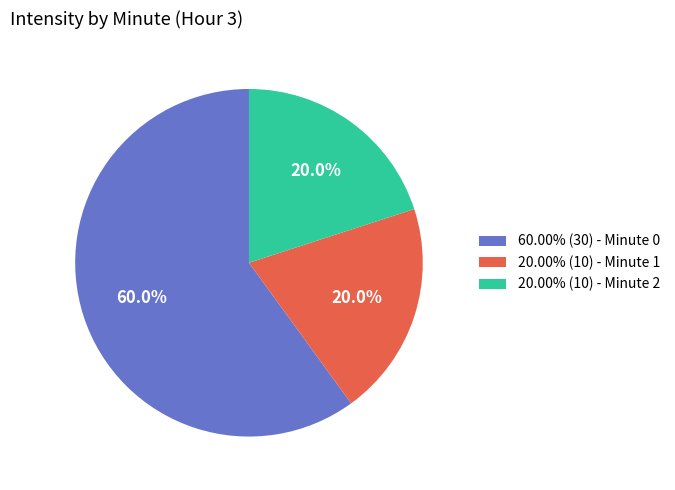

Does 20.00% (10) - Minute 2 account for over 50% of the chart?

No